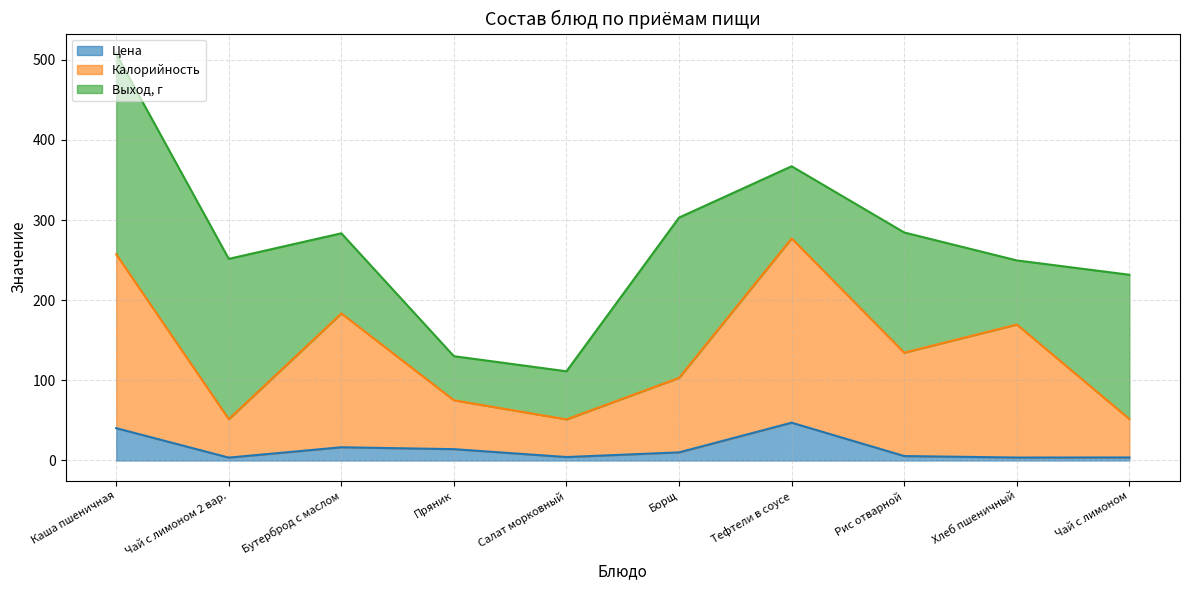

What is the label of the 4th point from the left?

Пряник